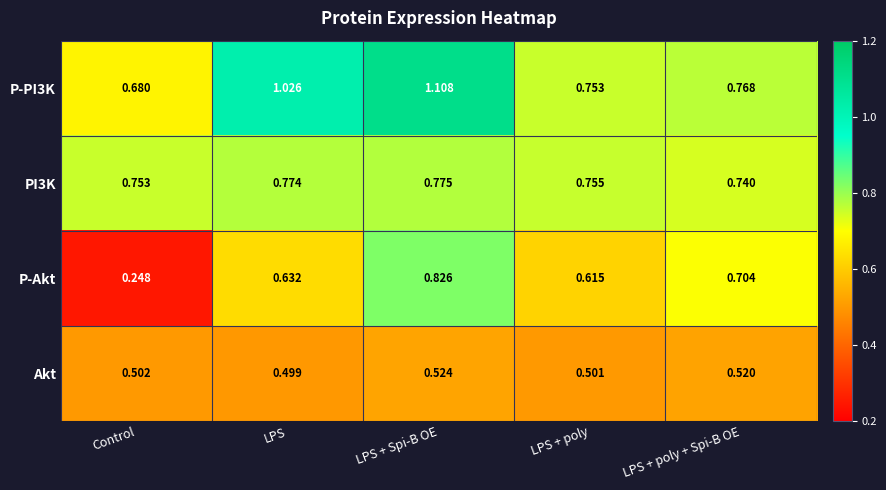

Rank the series by their maximum value, from highest to lowest.

P-PI3K, P-Akt, PI3K, Akt